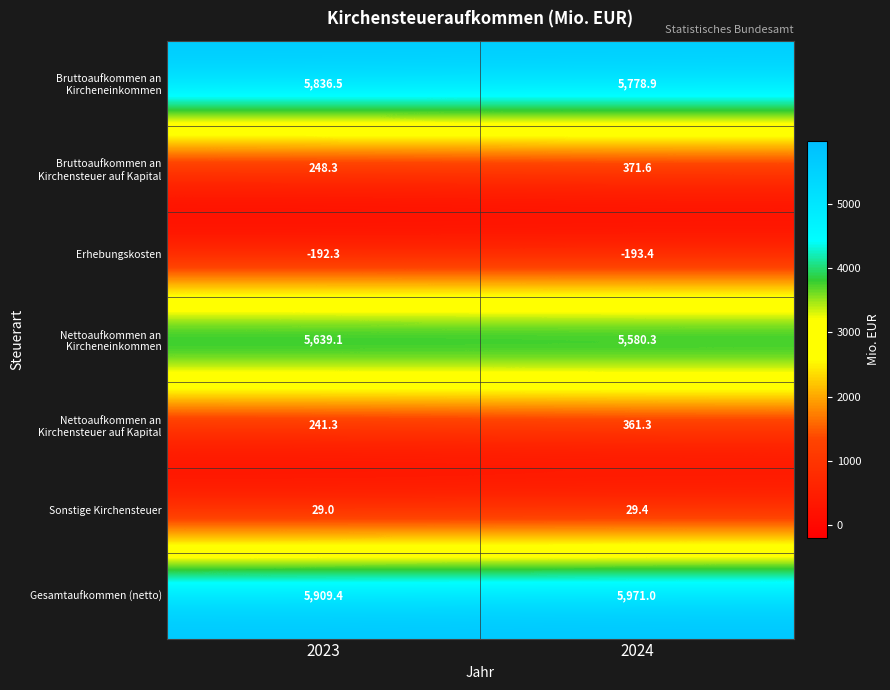

How many distinct data groups are displayed?

7